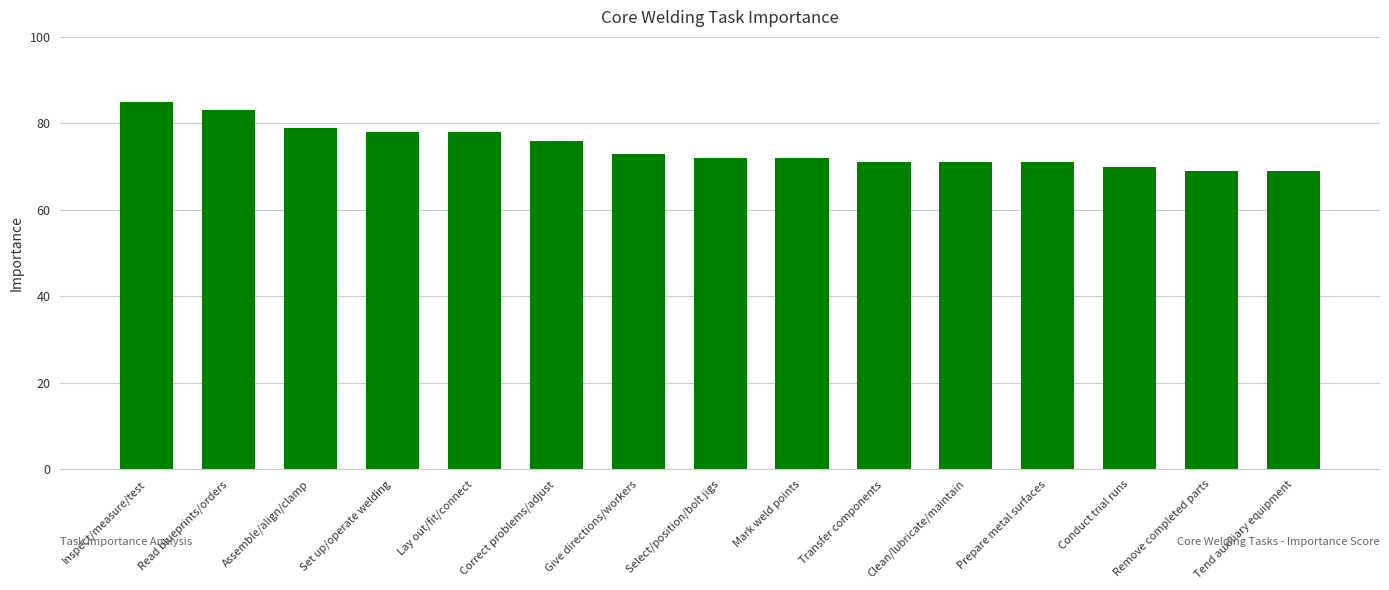

What is the change in value from Correct problems/adjust to Remove completed parts?

-7